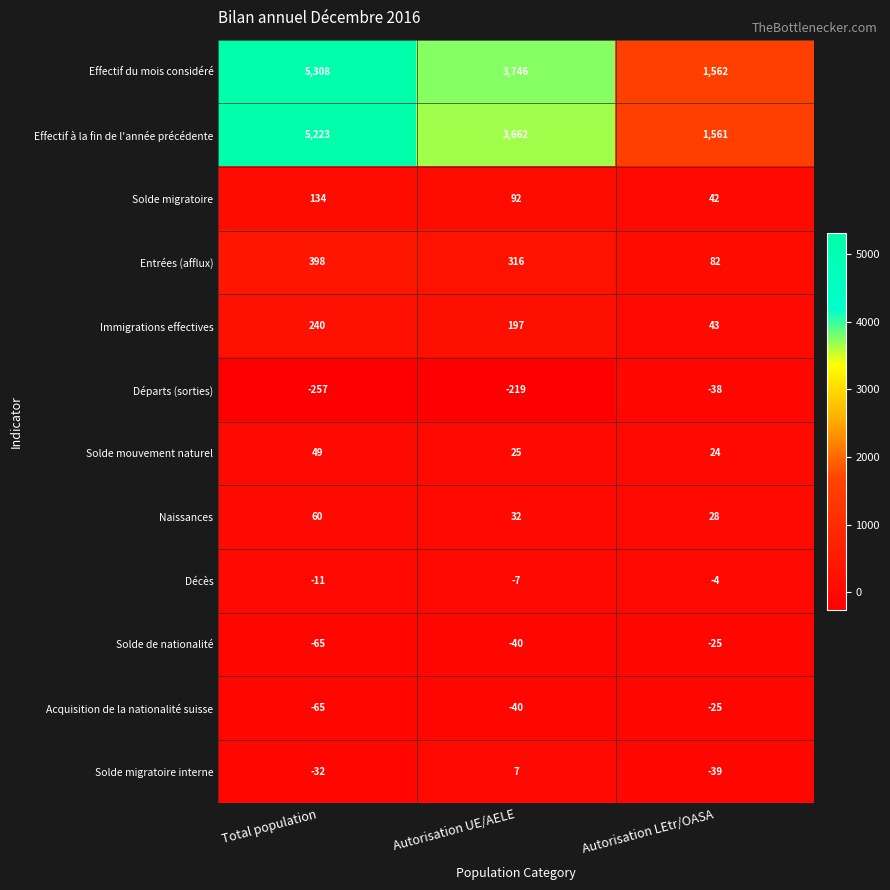

What is the approximate value of Décès at Total population?

-11